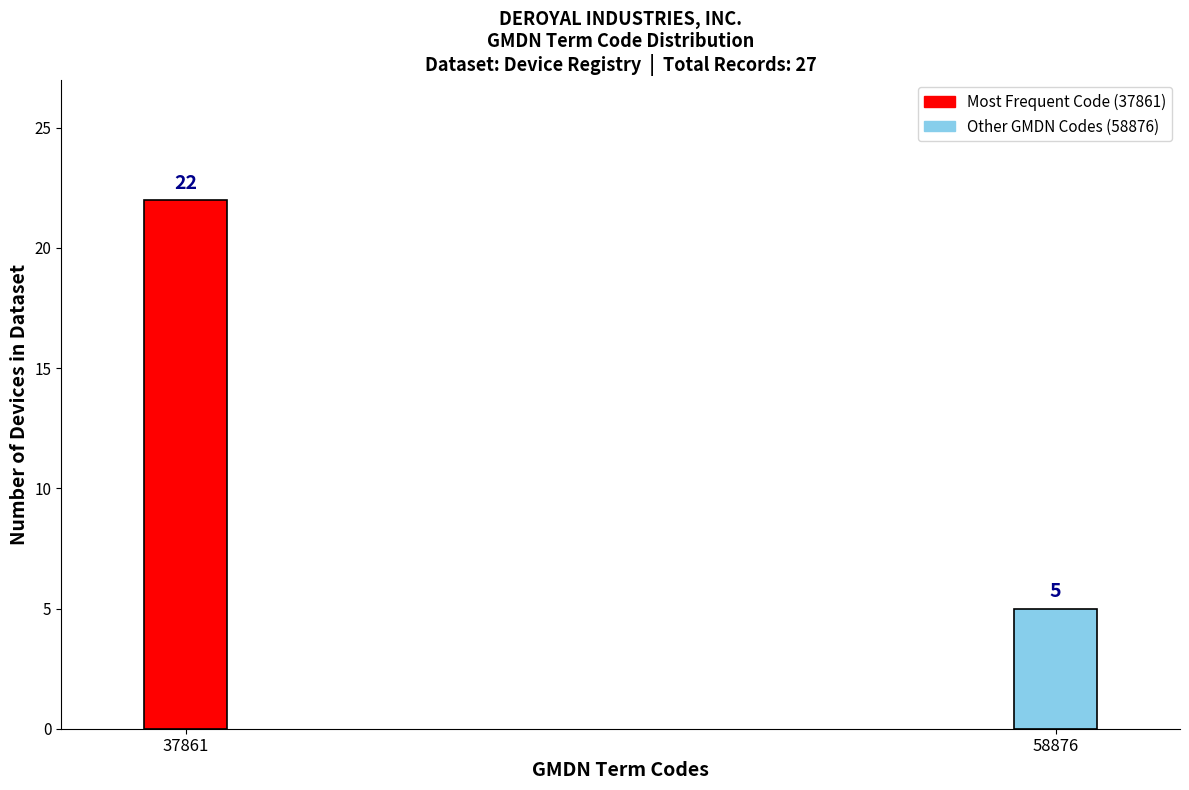

Reading left to right, extract all data points from this chart.

22	5